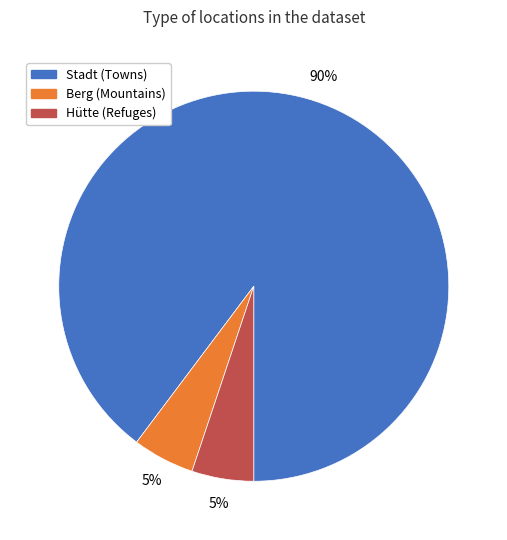

Between Berg (Mountains) and Stadt (Towns), which is larger?

Stadt (Towns)